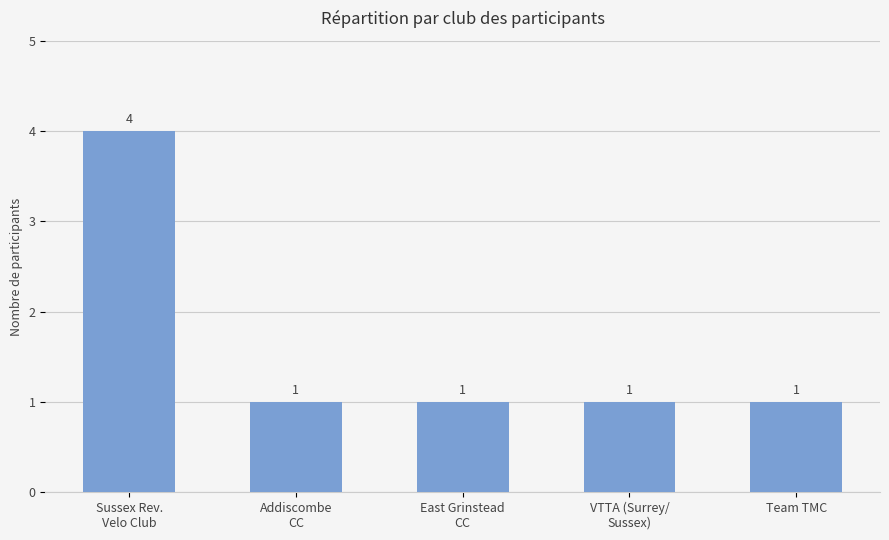

How many bars are there in total?

5